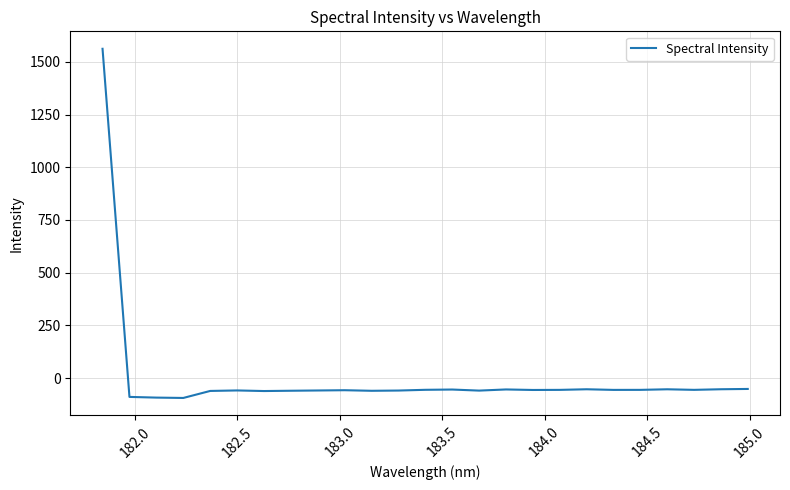

Count the number of values greater than -56.

9